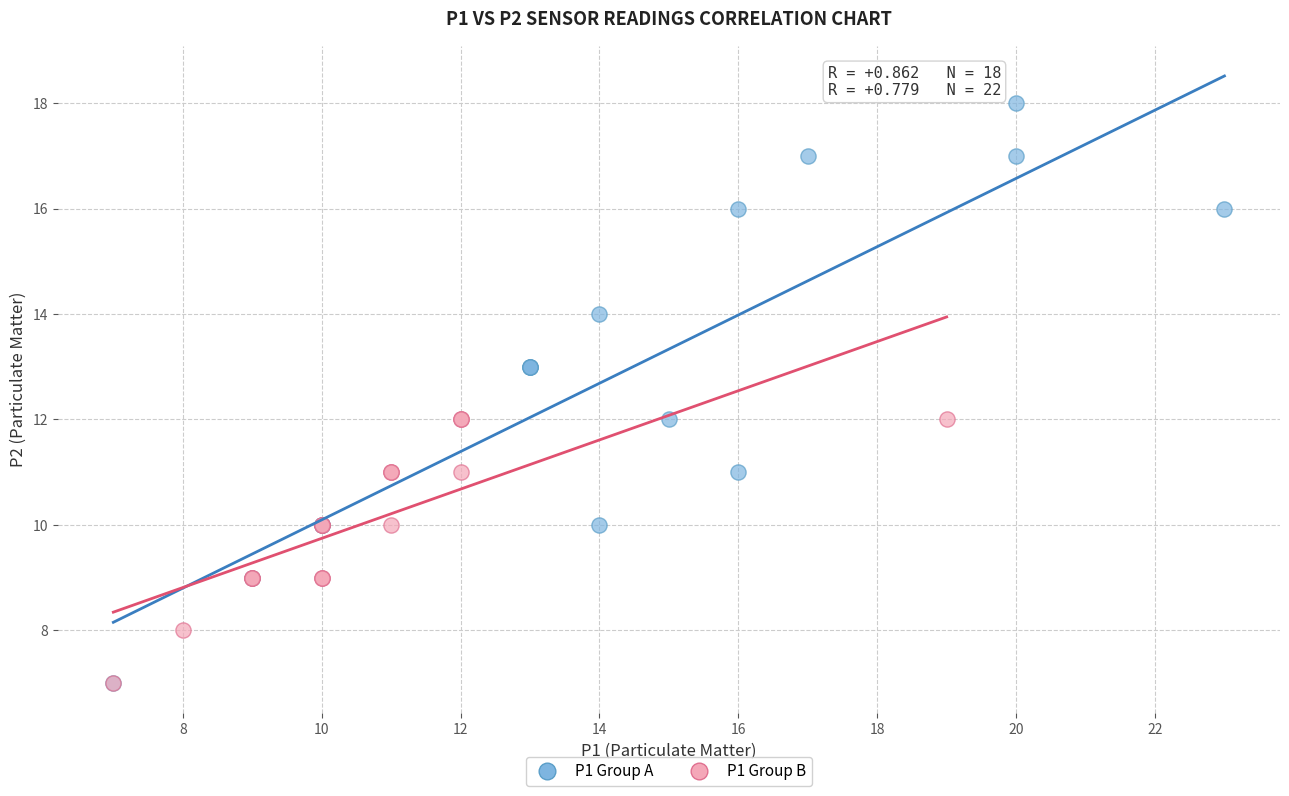

Which series has the largest Y range (max minus min)?

P1 Group A